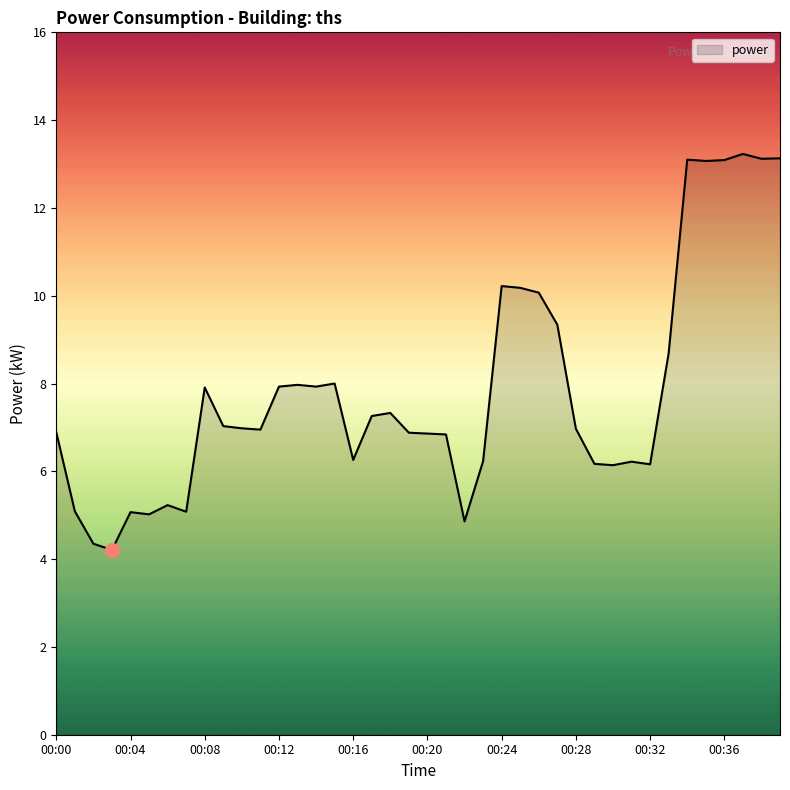

What is the minimum value shown in the chart?

4.2